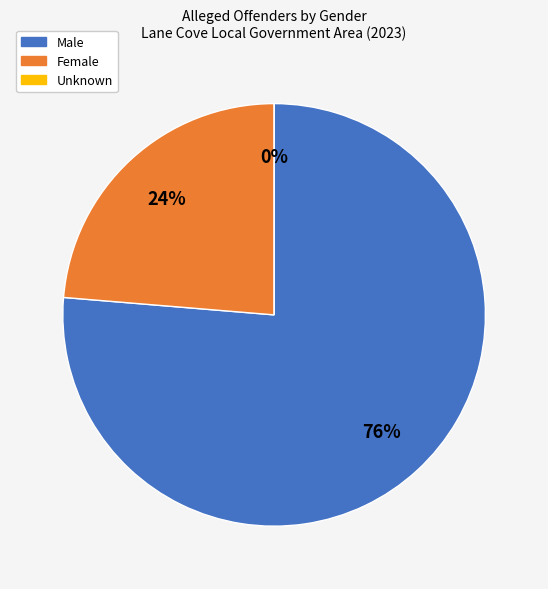

Which slice is the smallest?

Unknown